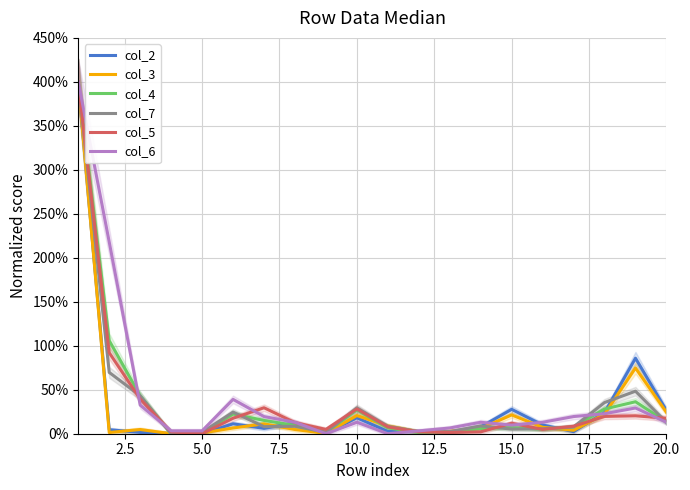

What is the highest value of the col_7 series?

400.0